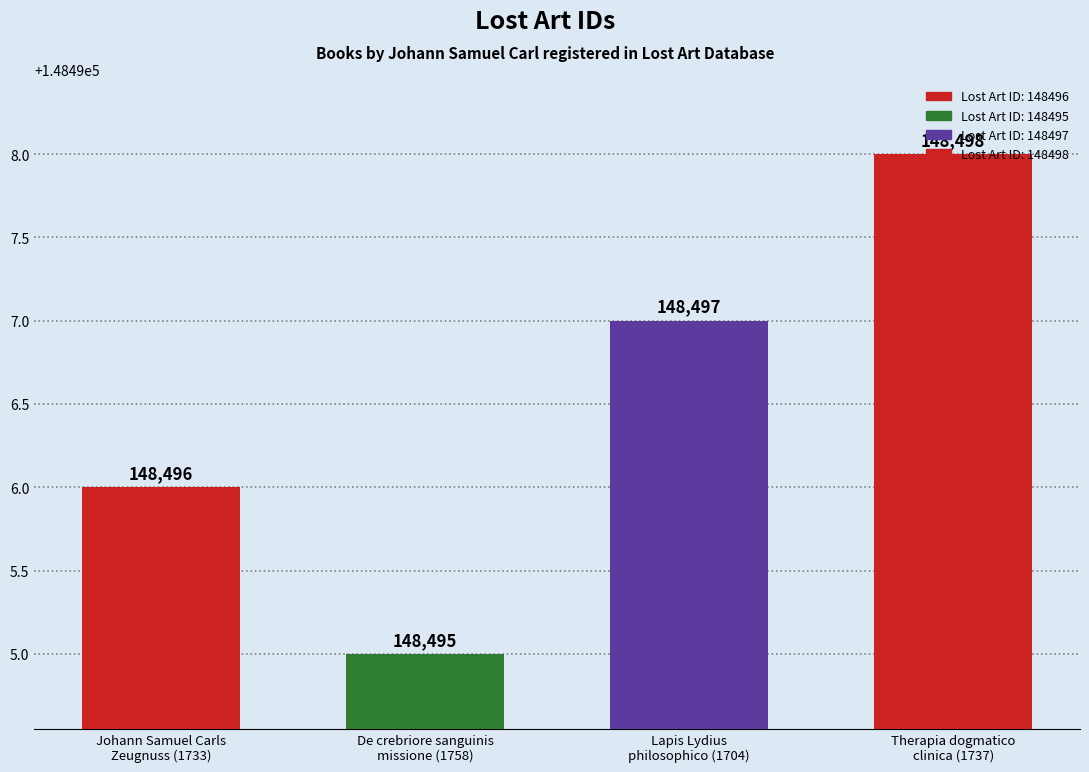

Reading right to left, extract all data points from this chart.

Therapia dogmatico
clinica (1737)=148498	Lapis Lydius
philosophico (1704)=148497	De crebriore sanguinis
missione (1758)=148495	Johann Samuel Carls
Zeugnuss (1733)=148496